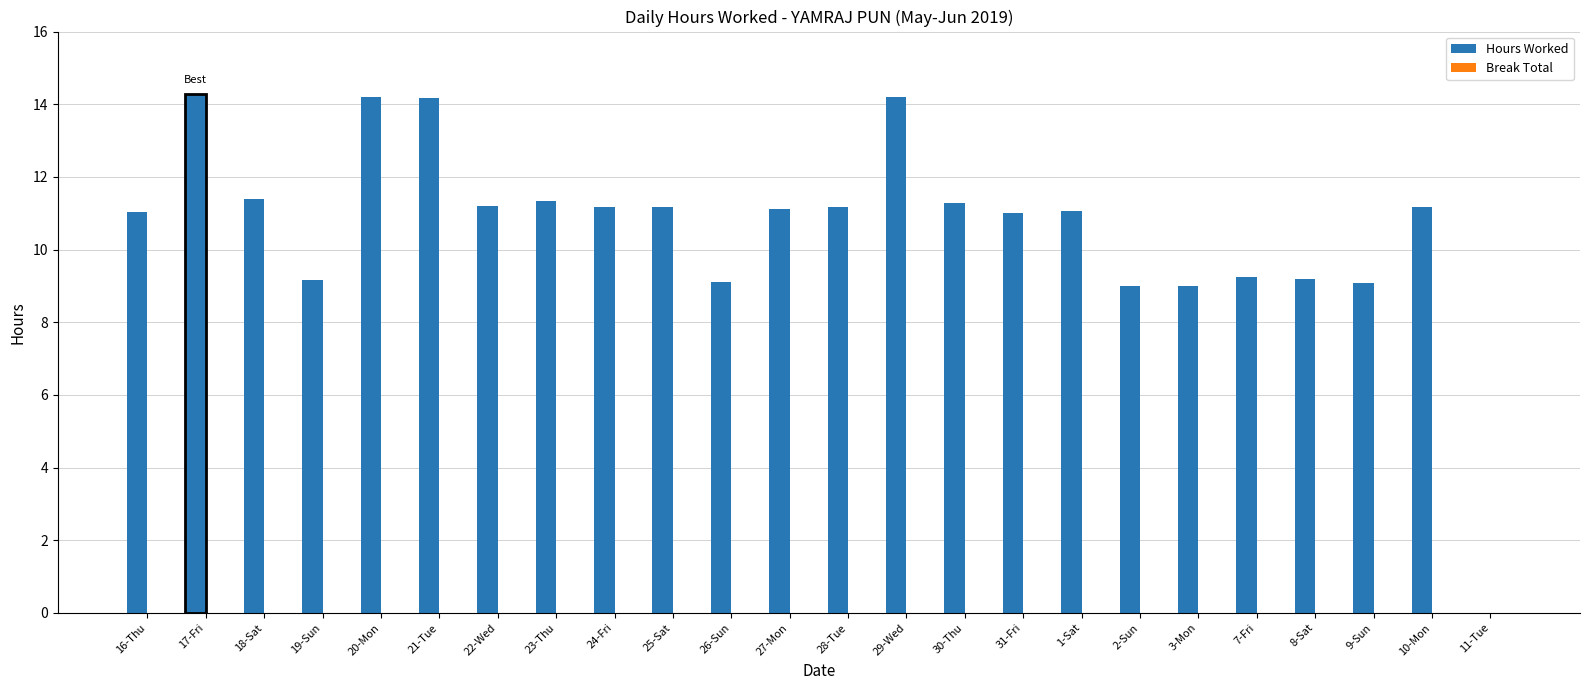

The value of Hours Worked at 25-Sat is 11.2. True or false?

True